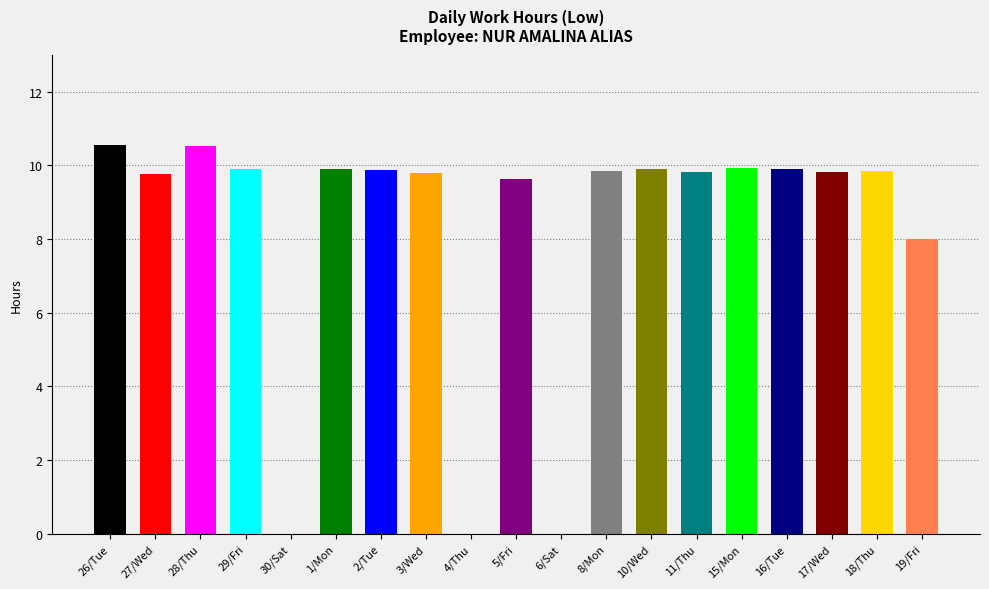

Read the value at 29/Fri.

9.9